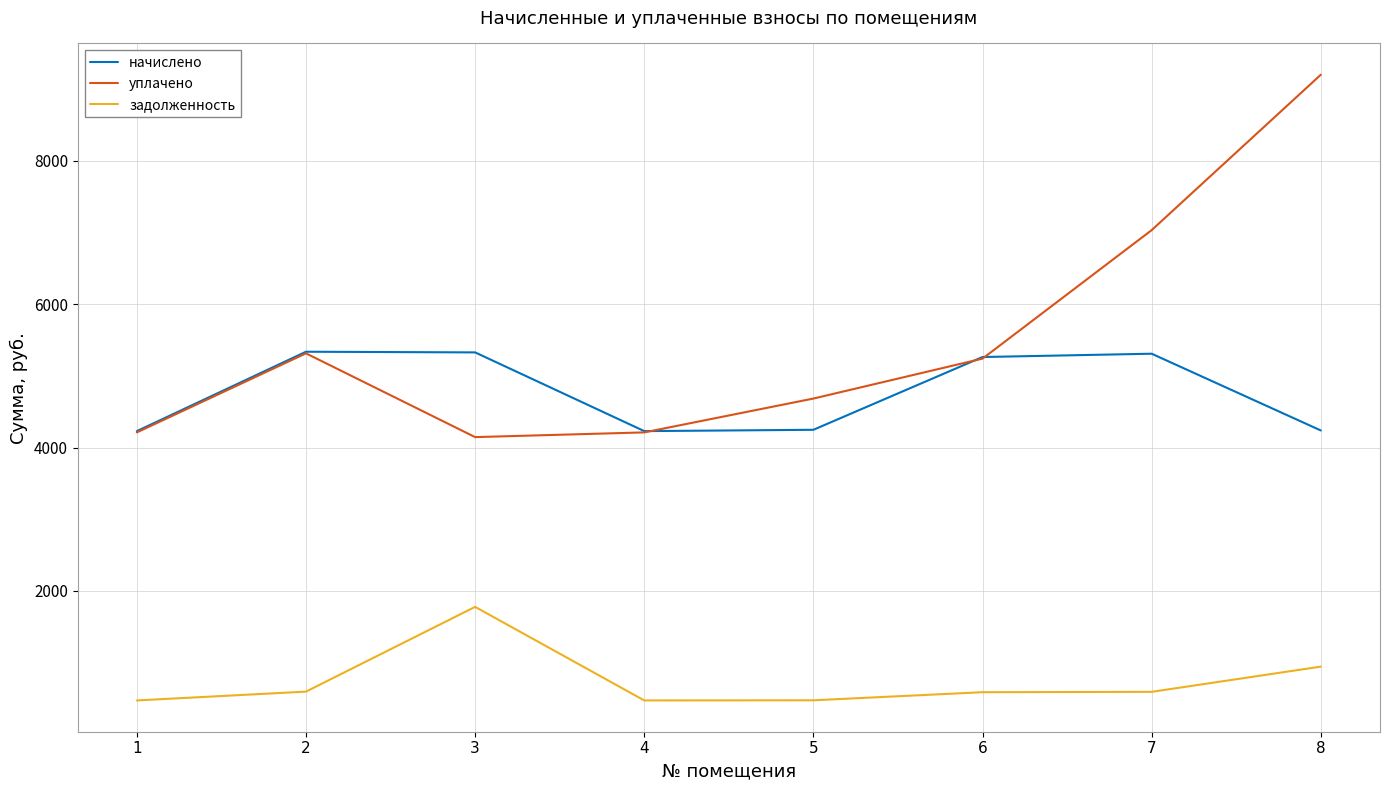

At which label does задолженность reach its peak?

3